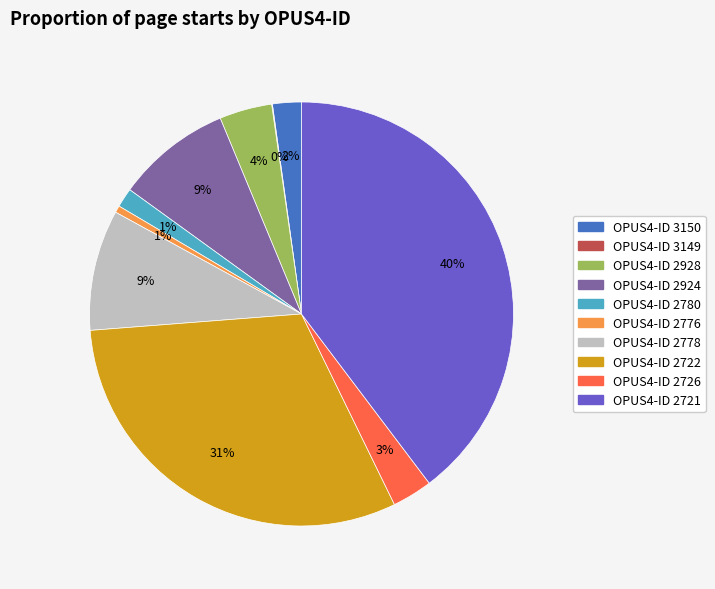

To the nearest percent, what is the difference between the largest and smallest slice percentages?

40%